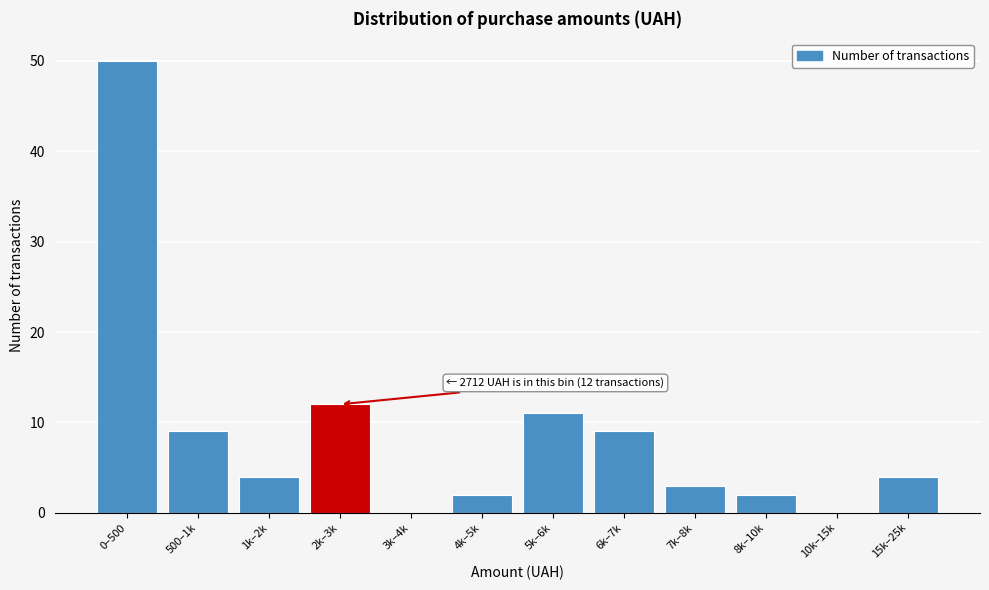

Reading left to right, transcribe all the data shown in this chart.

0–500=50	500–1k=9	1k–2k=4	2k–3k=12	3k–4k=0	4k–5k=2	5k–6k=11	6k–7k=9	7k–8k=3	8k–10k=2	10k–15k=0	15k–25k=4